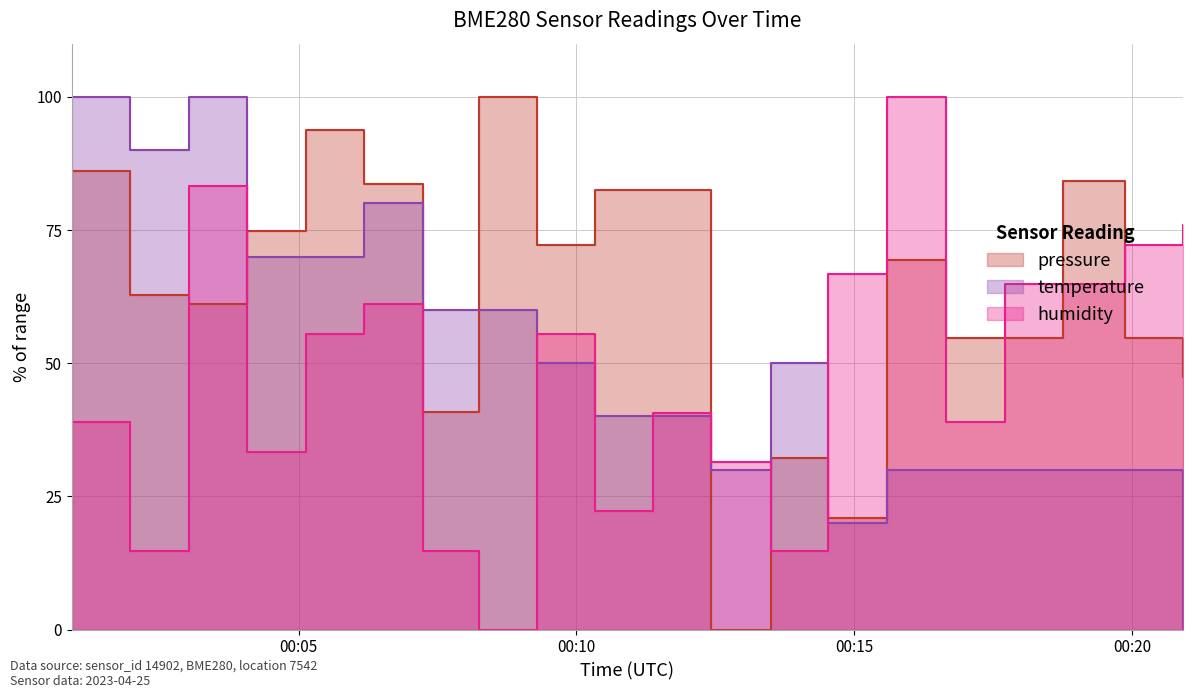

What is the approximate value of pressure at 2023-04-25T00:17:43?

54.7